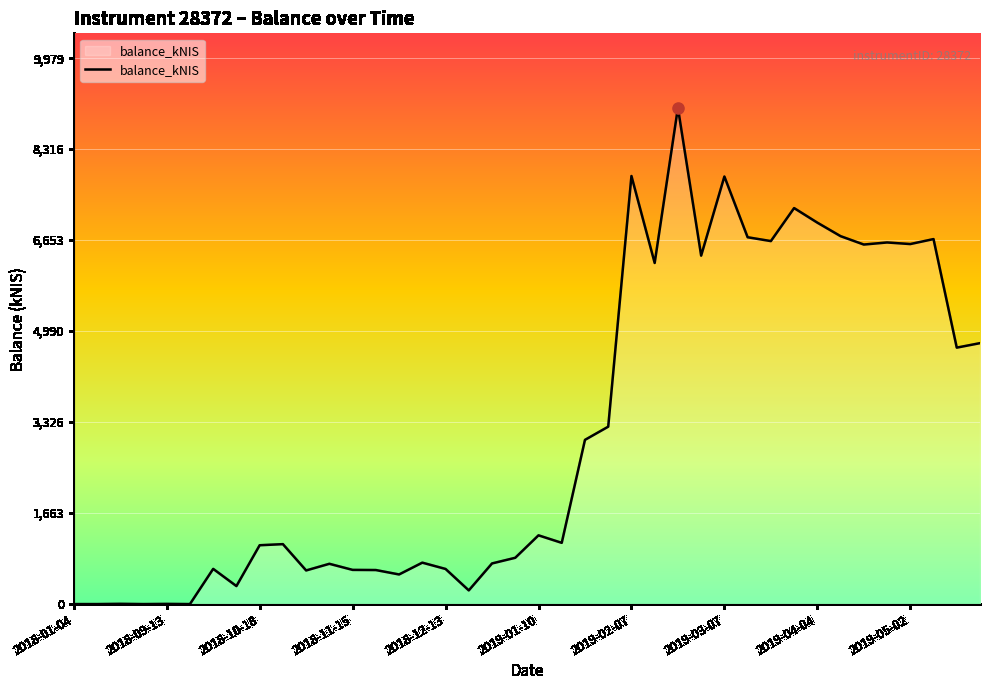

What is the difference between the maximum and minimum values?

9072.0